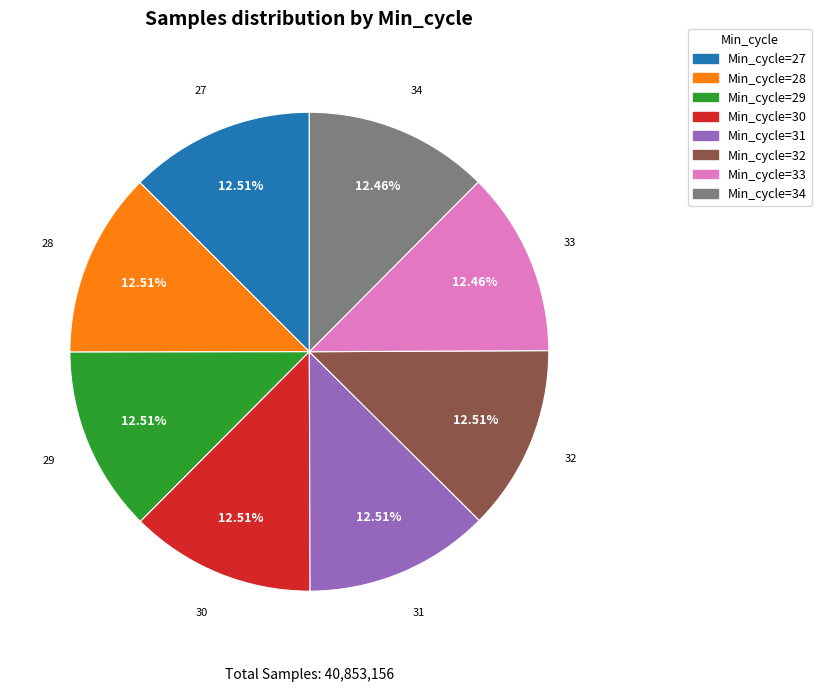

The Min_cycle=31 slice represents 3% of the pie. True or false?

False